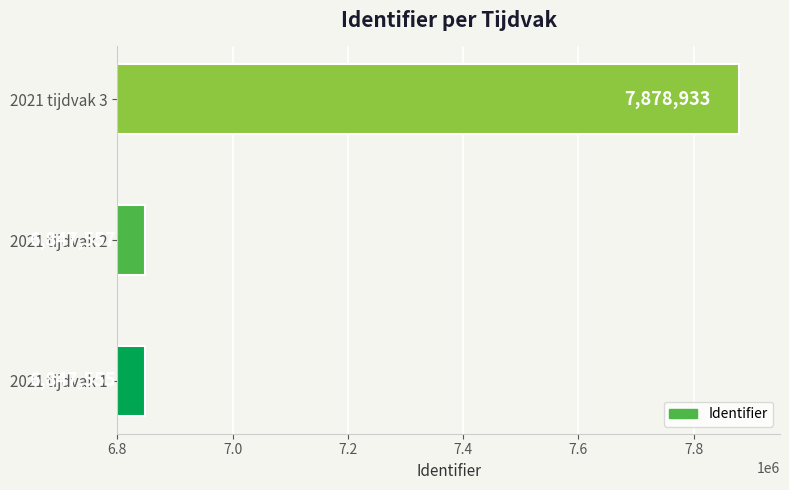

Rank the categories by value from highest to lowest.

2021 tijdvak 3, 2021 tijdvak 2, 2021 tijdvak 1